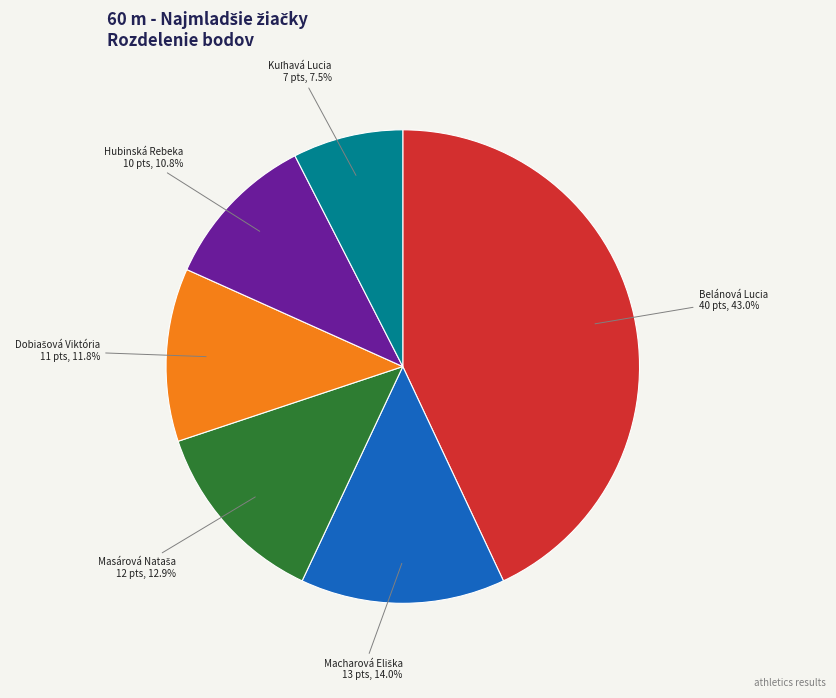

How many segments does this pie chart have?

6